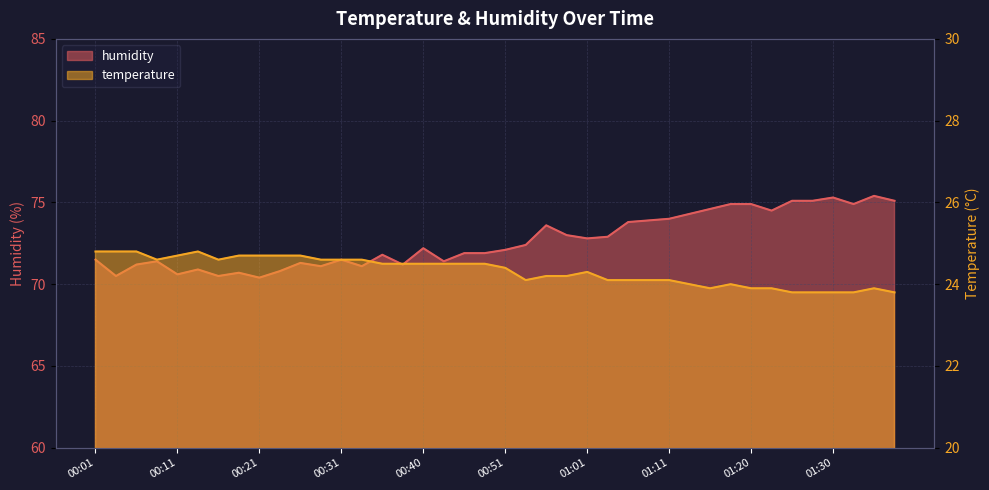

How many values in the humidity series are below 72?

19